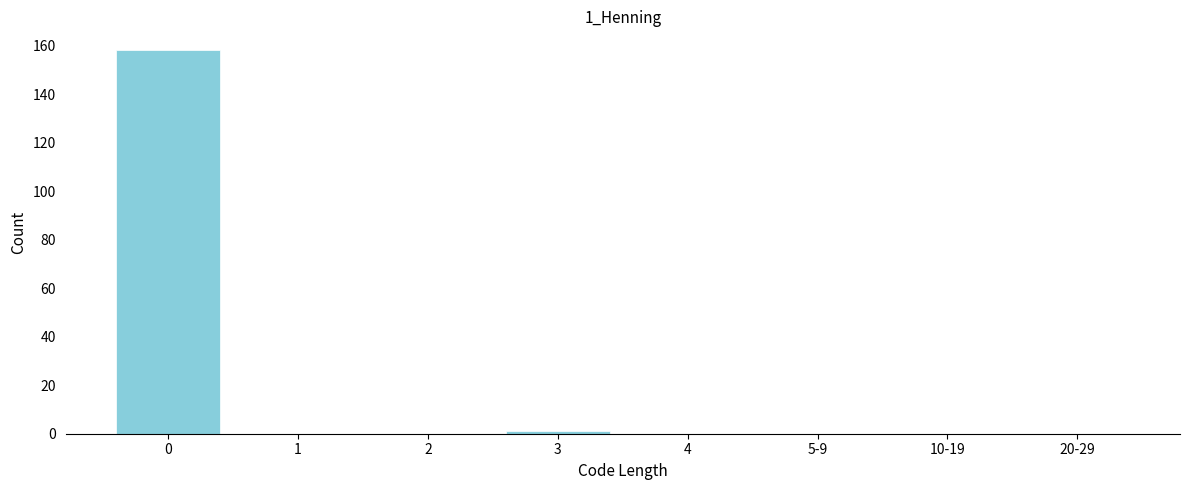

Reading left to right, what are all the values shown in this chart?

0=158	1=0	2=0	3=1	4=0	5-9=0	10-19=0	20-29=0